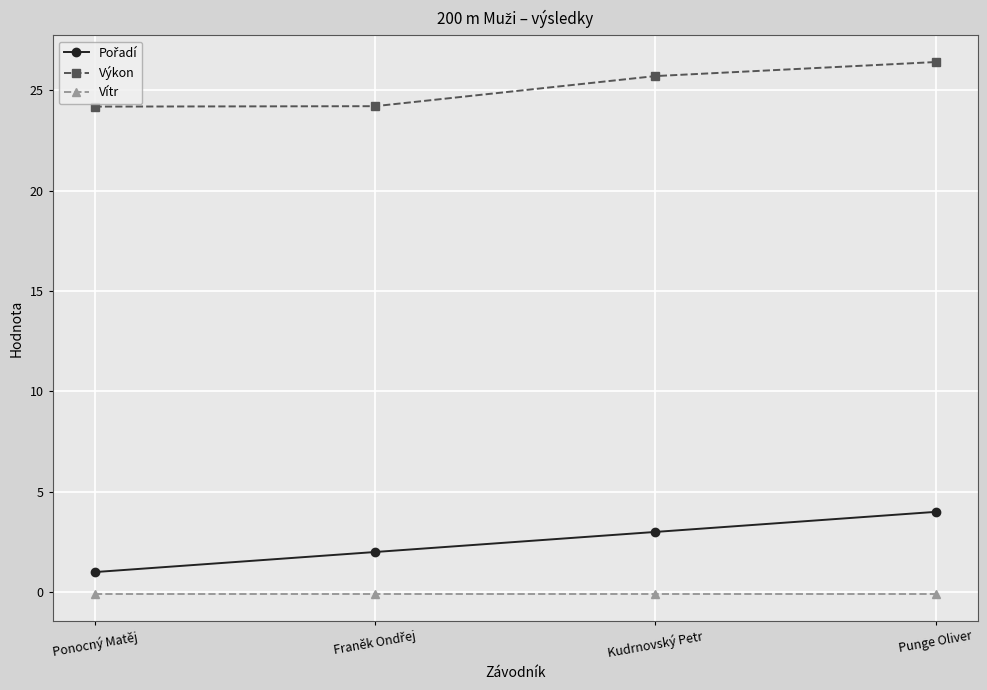

What position from the right is Kudrnovský Petr?

2